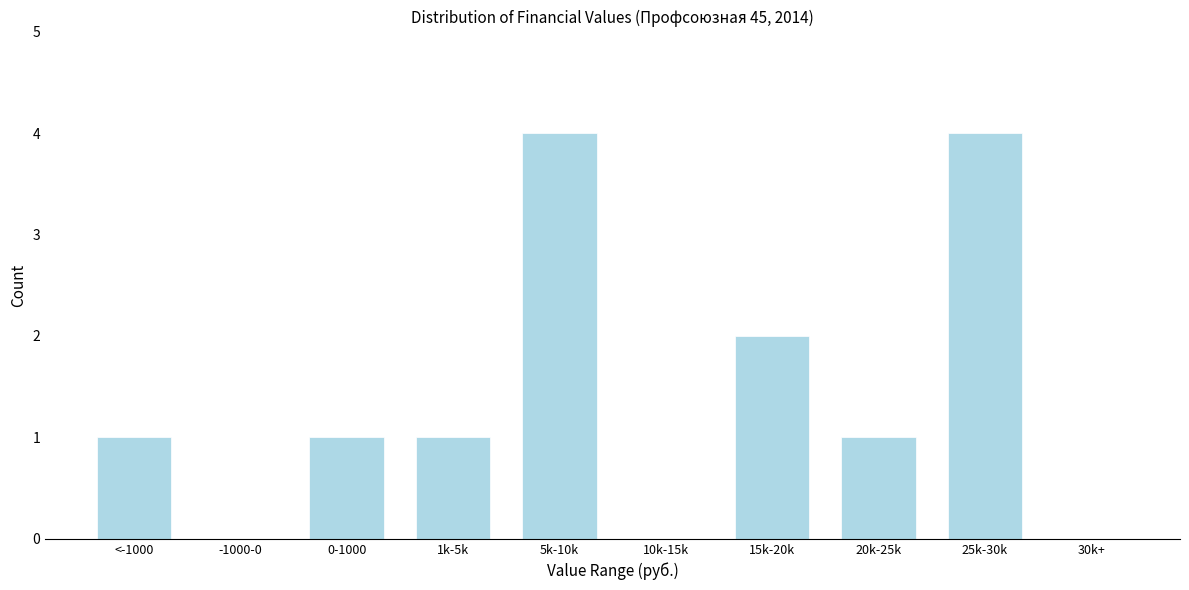

Reading left to right, extract all data points from this chart.

<-1000=1	-1000-0=0	0-1000=1	1k-5k=1	5k-10k=4	10k-15k=0	15k-20k=2	20k-25k=1	25k-30k=4	30k+=0